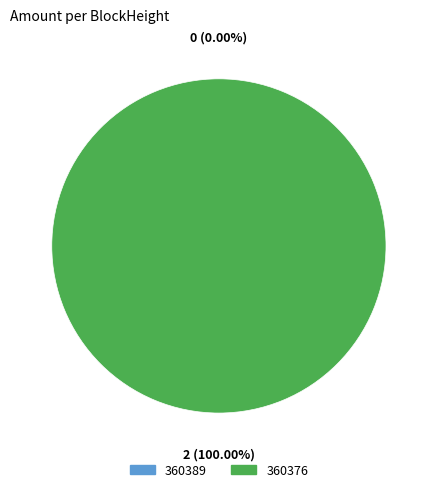

Which category accounts for the majority?

360376